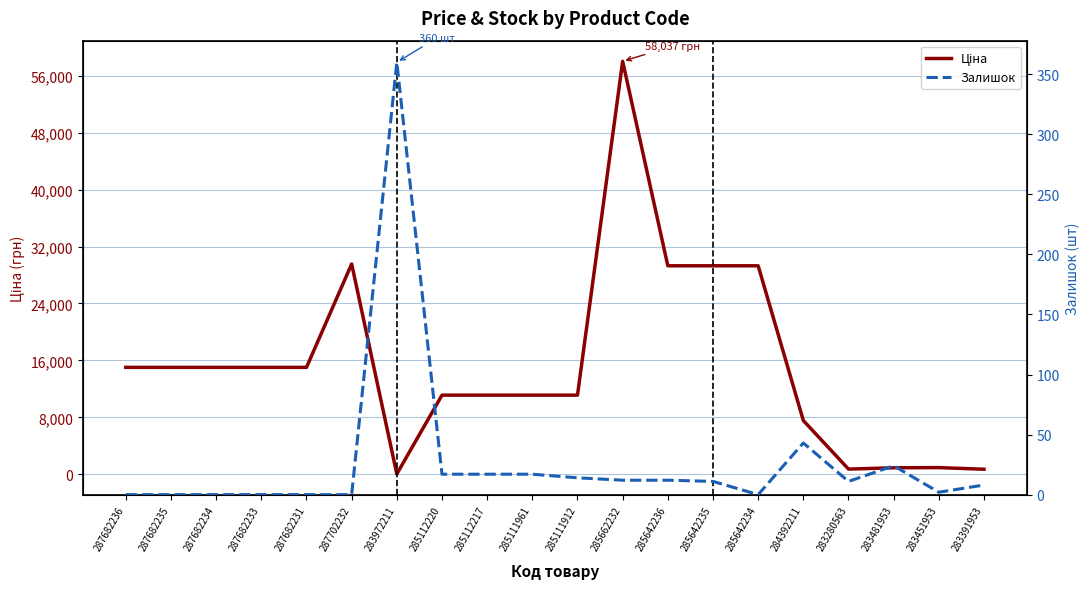

Where is the first local maximum for Залишок?

283972211